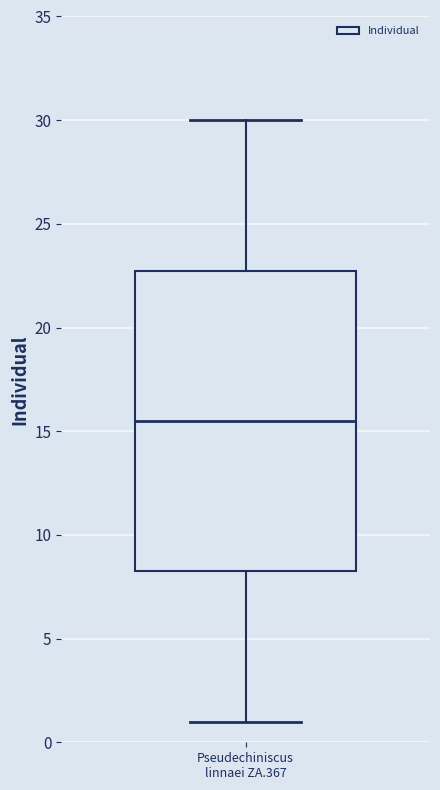

Transcribe this box plot: give where the median line is, the range the box spans, and where the two whiskers end, as read against the y-axis. The values are not printed on the chart, so give them approximately, as read against the axis.

median 15.5, box 8.5 to 23.0, whiskers 1.0 to 30.0